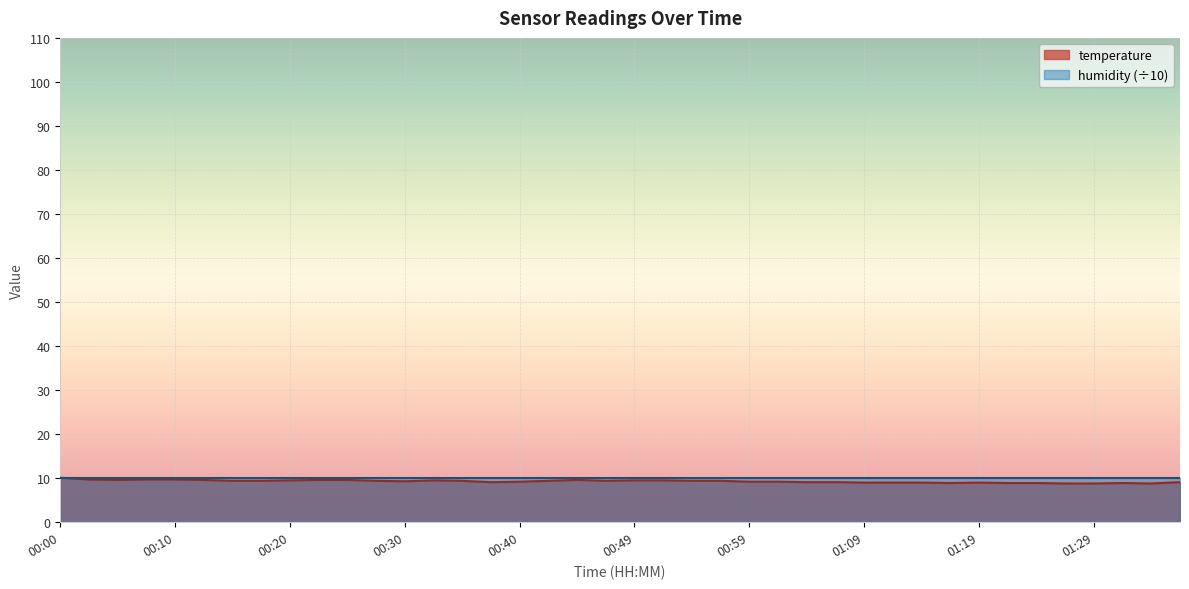

Rank the categories by value from lowest to highest.

01:26, 01:29, 01:34, 01:16, 01:21, 01:24, 01:31, 01:09, 01:12, 01:14, 01:19, 00:37, 01:04, 01:07, 01:36, 00:40, 00:59, 01:02, 00:30, 00:15, 00:17, 00:27, 00:35, 00:42, 00:47, 00:54, 00:57, 00:20, 00:32, 00:49, 00:52, 00:05, 00:12, 00:22, 00:25, 00:45, 00:03, 00:07, 00:10, 00:00